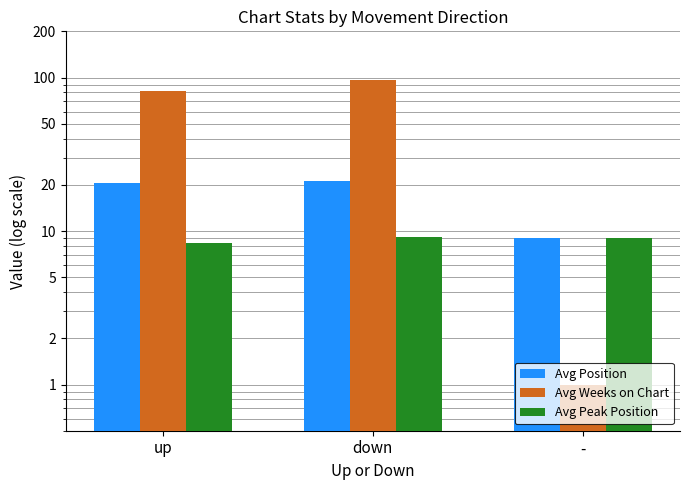

Between up and down, which series saw the biggest shift?

Avg Weeks on Chart